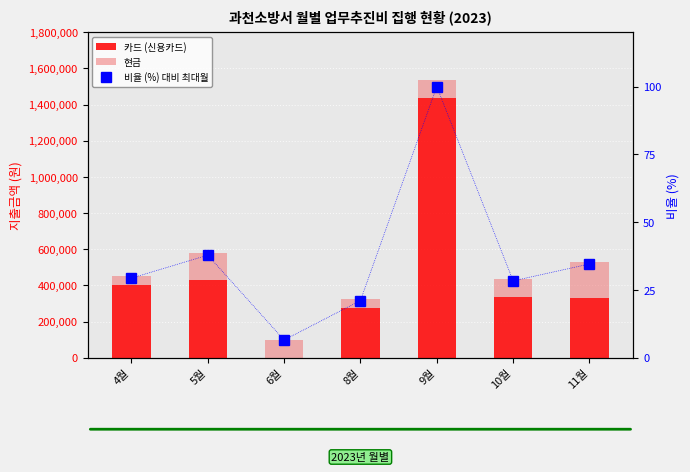

What are all the series names shown in the legend?

카드 (신용카드), 현금, 비율 (%) 대비 최대월